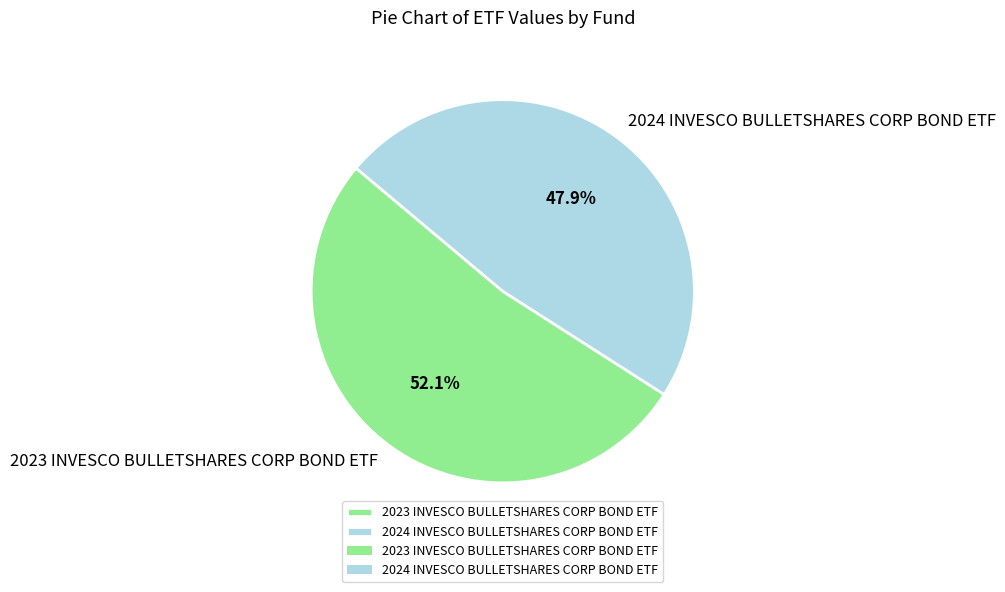

How many segments does this pie chart have?

2